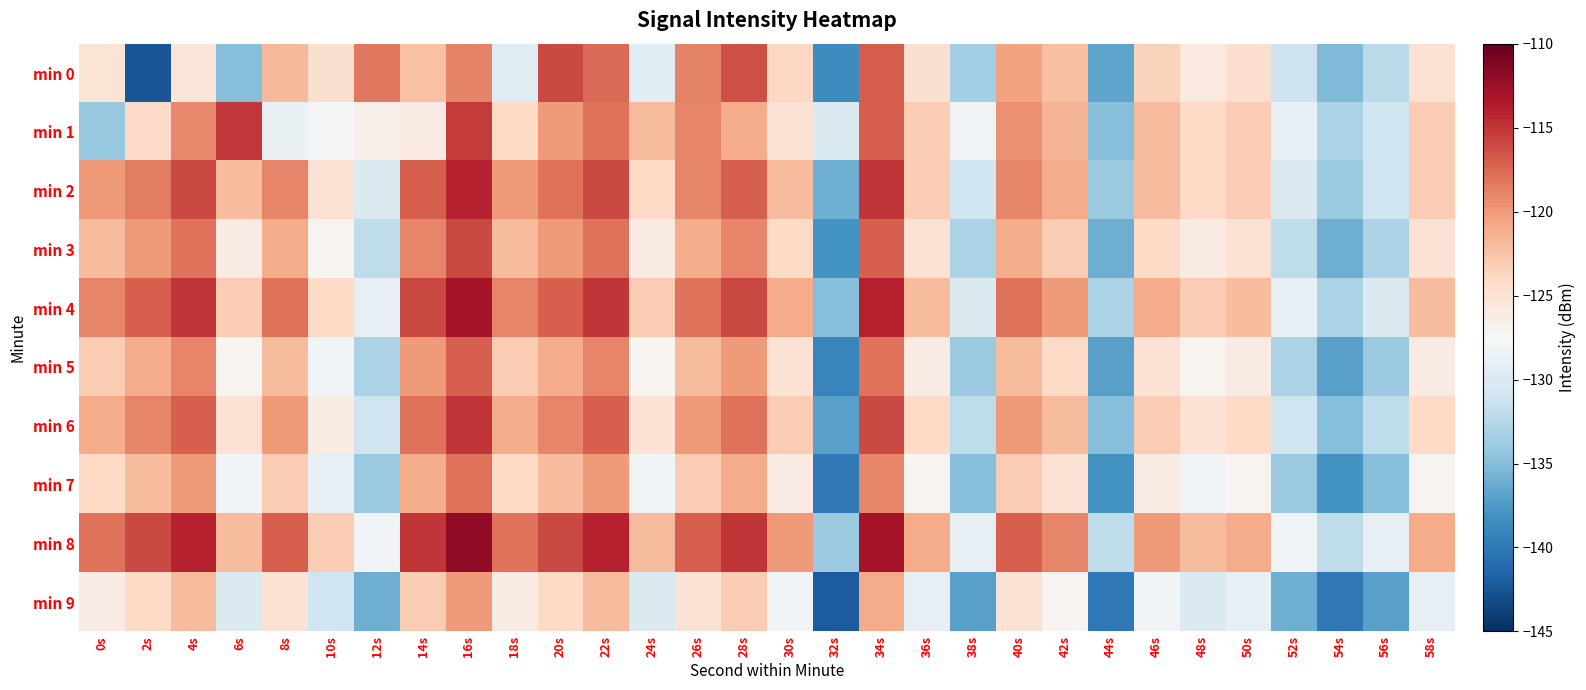

What is the maximum value shown in the chart?

-112.0